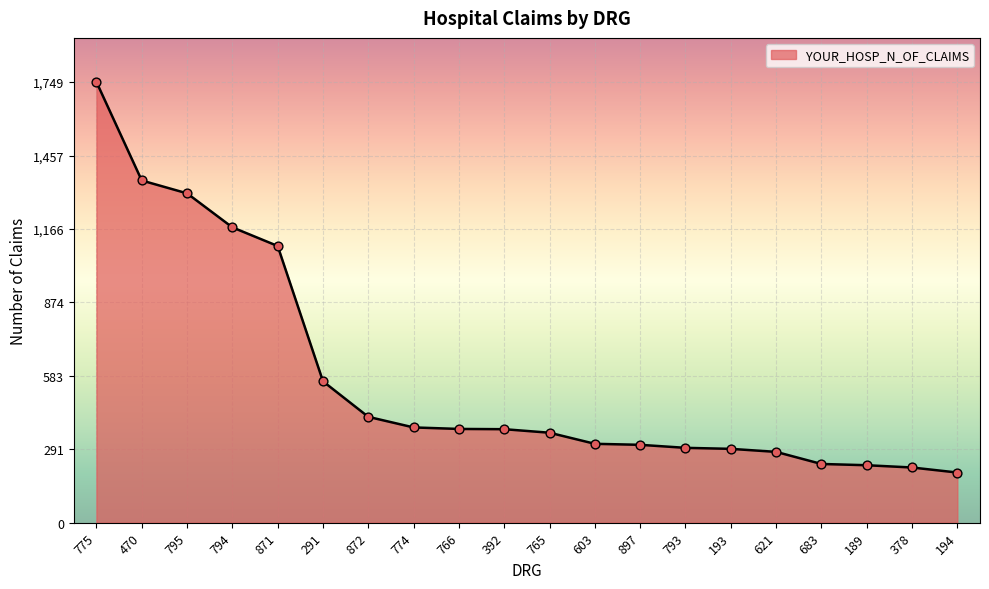

Which has a higher value, 795 or 470?

470